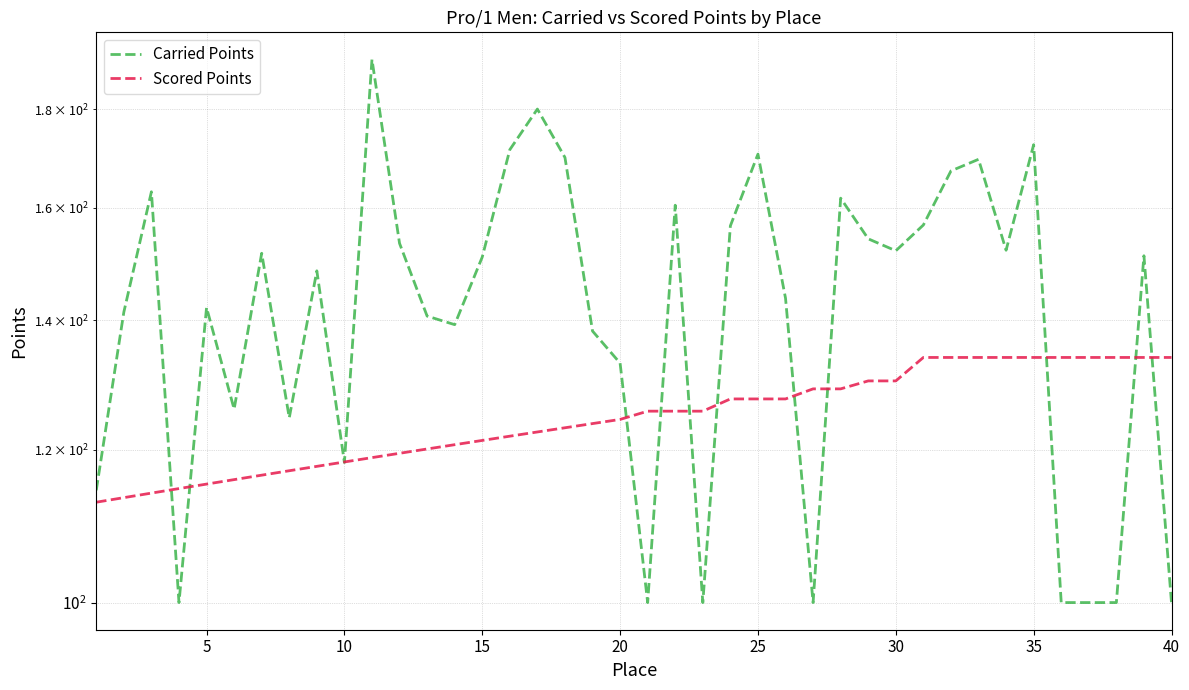

Rank the series by their average value, from lowest to highest.

Scored Points, Carried Points